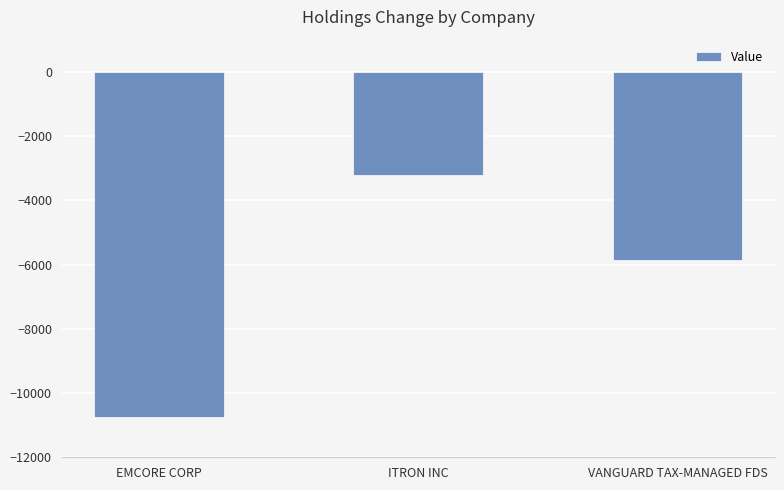

Rank the categories by value from lowest to highest.

EMCORE CORP, VANGUARD TAX-MANAGED FDS, ITRON INC